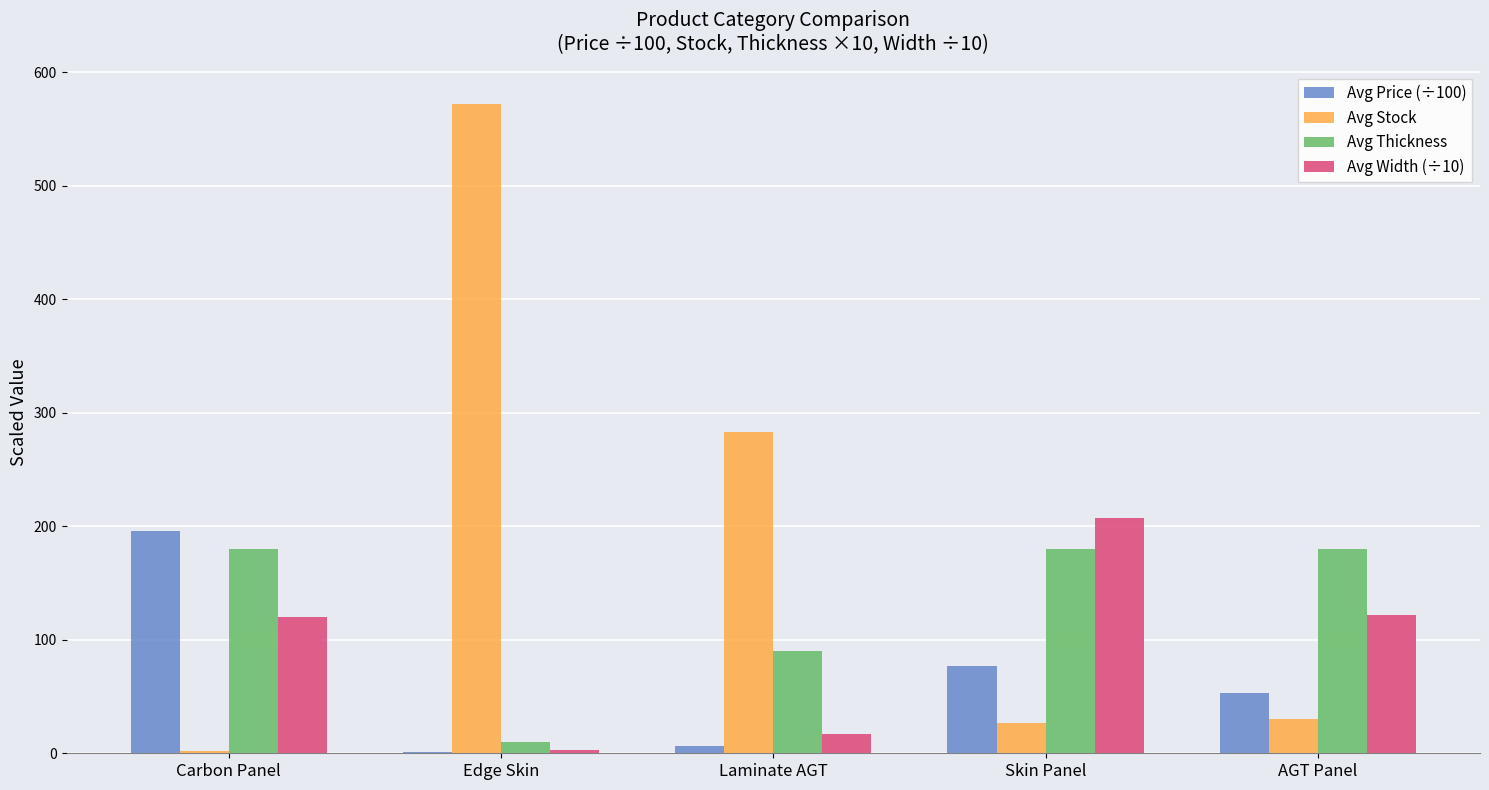

At which category does the chart reach its peak across all series?

Edge Skin